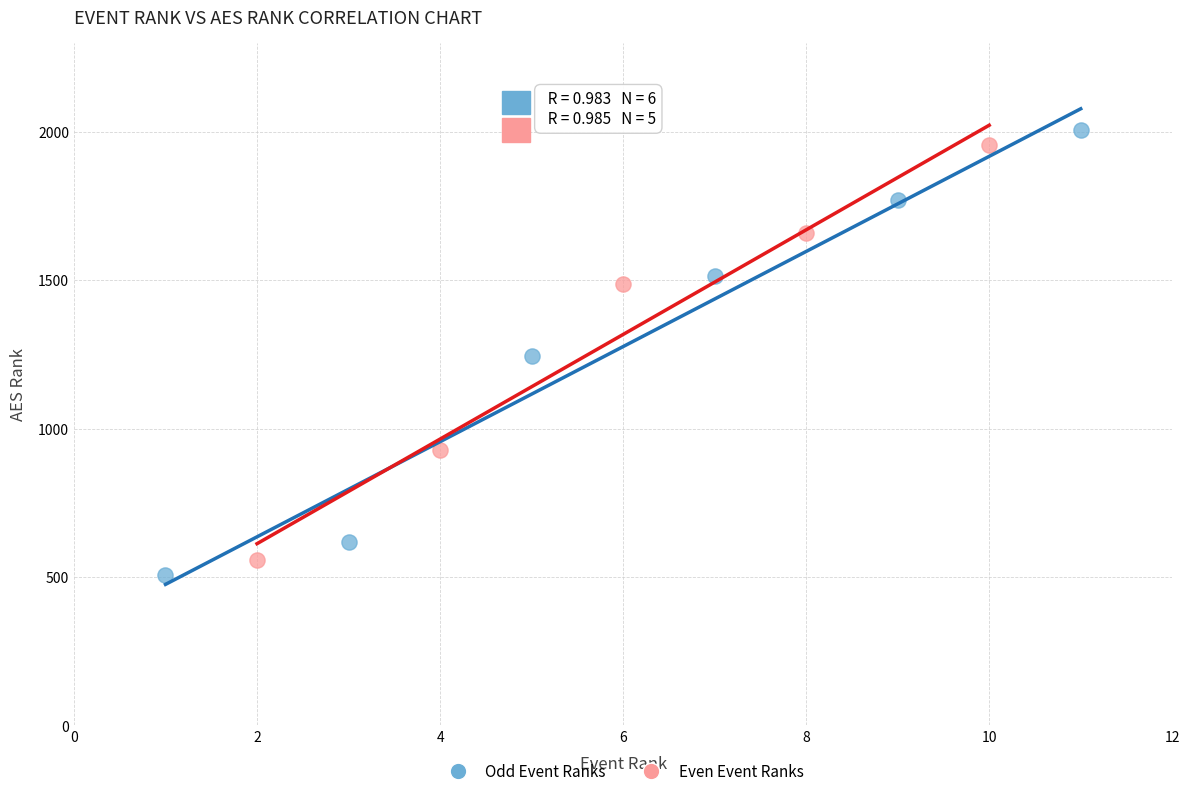

Which series reaches the minimum Y coordinate?

Odd Event Ranks